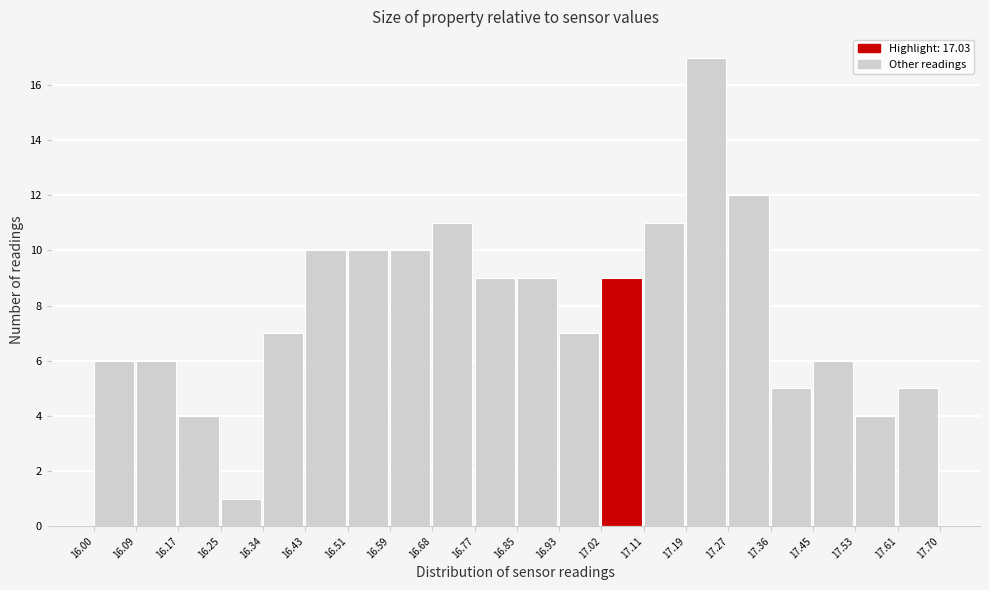

Which range on the x-axis has the tallest bar?

17.19 to 17.27